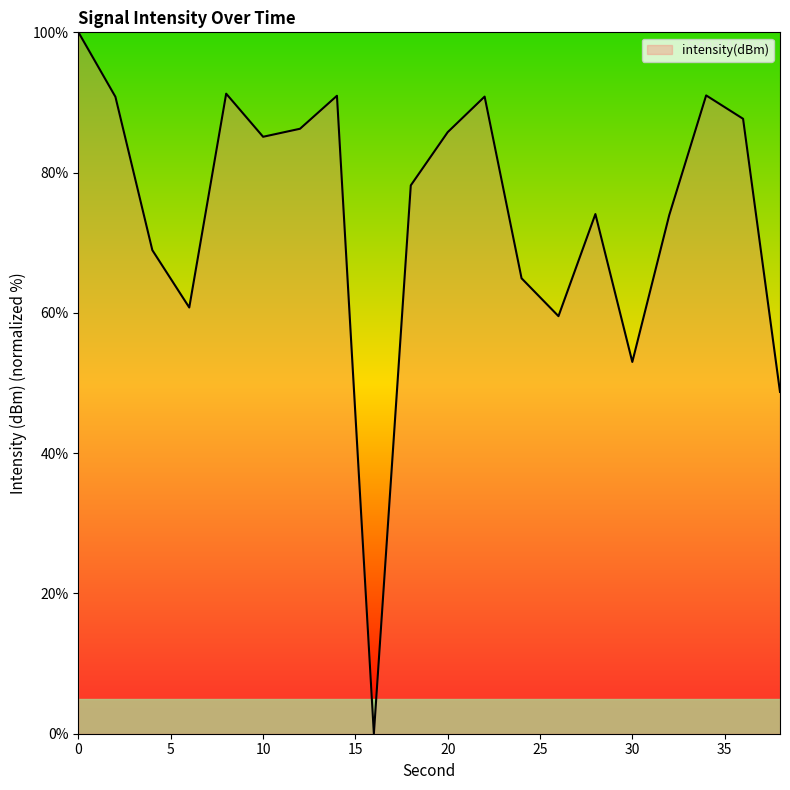

What is the maximum value shown in the chart?

100.0